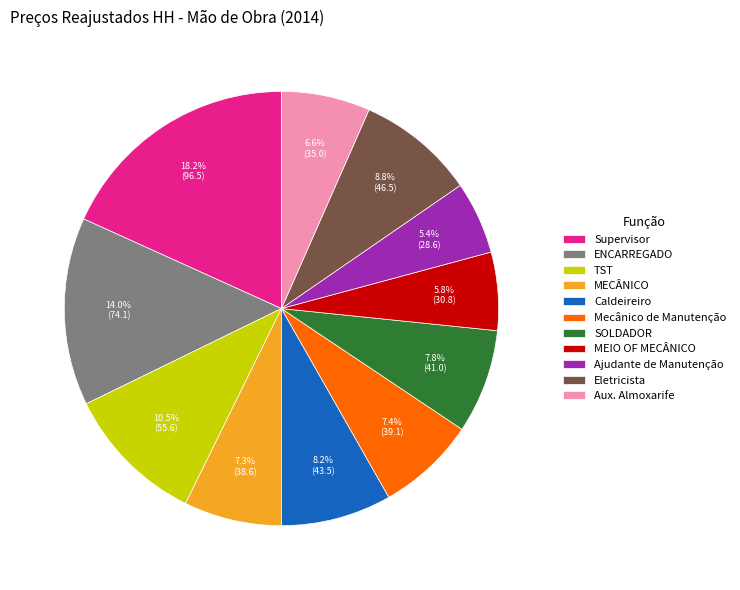

Approximately how many times larger is the value at Ajudante de Manutenção compared to Eletricista?

0.6